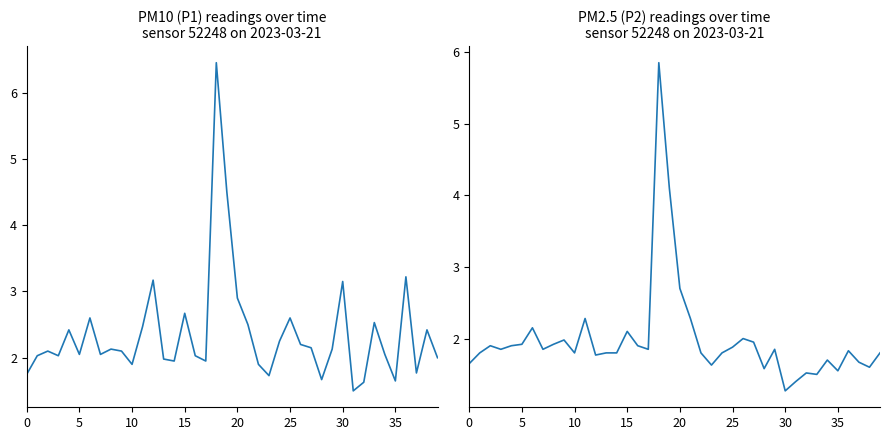

Which category has the highest value in the P1 series?

18